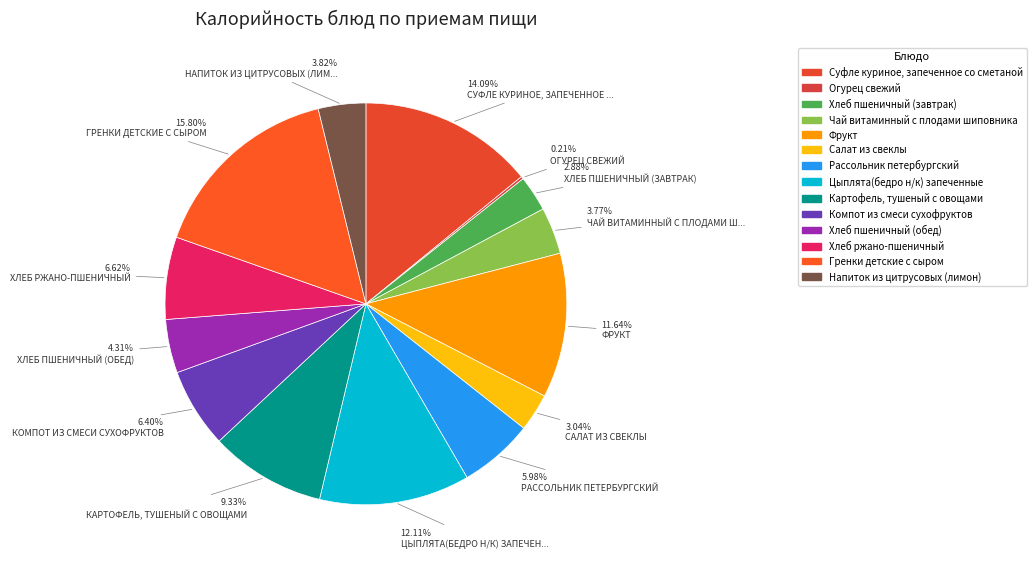

Does Чай витаминный с плодами шиповника represent more than half of the total?

No